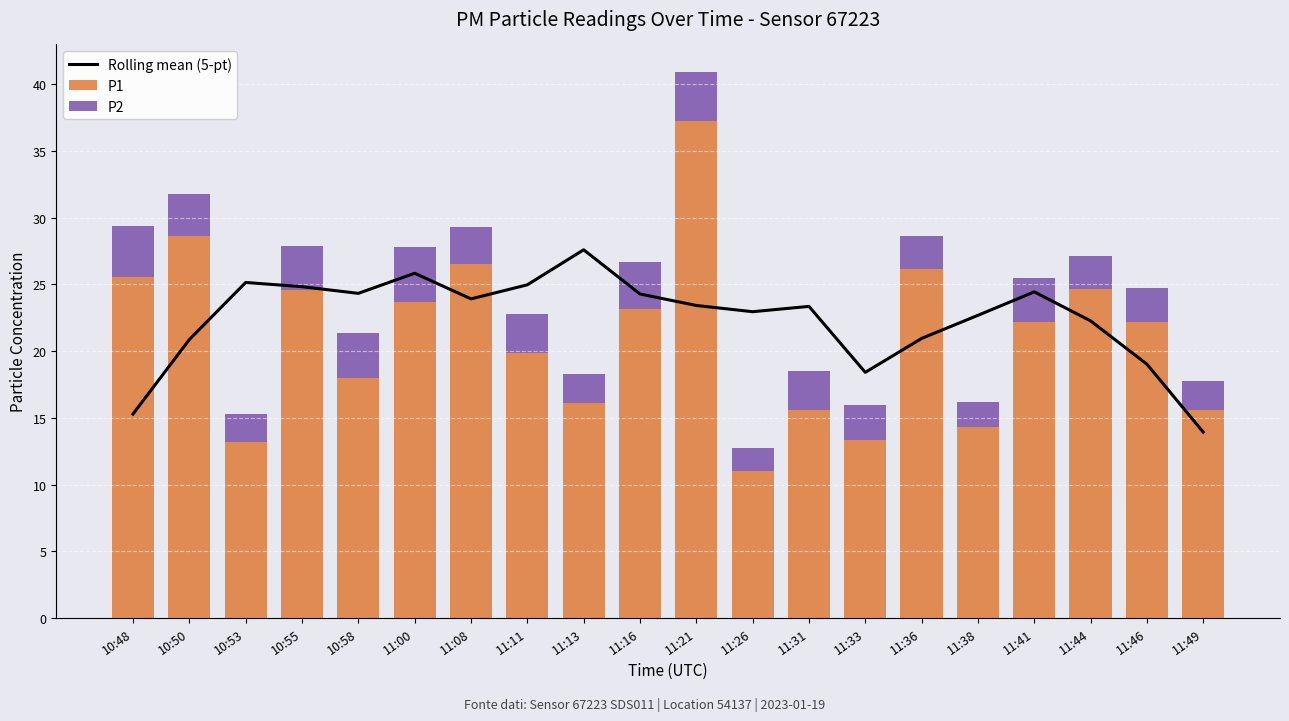

Is the value of P2 at 11:11 greater than the value of P1 at 11:31?

No